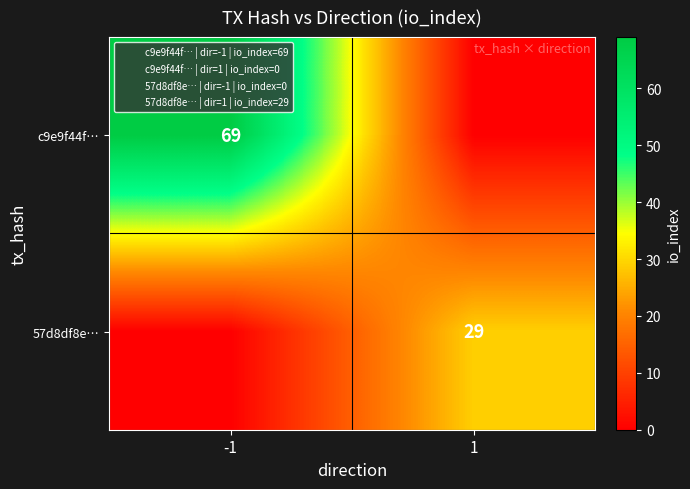

The c9e9f44f… series shows 69 at -1. True or false?

True